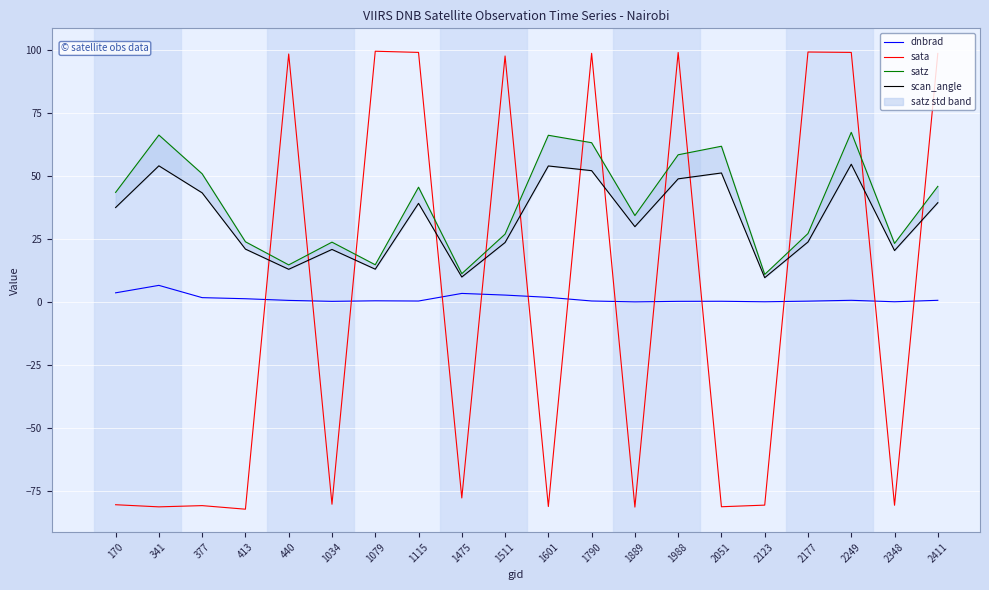

How many values in the scan_angle series exceed 37?

10